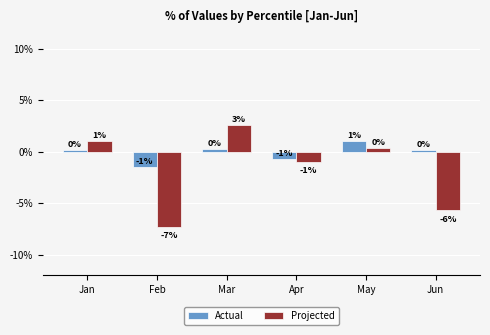

Rank the categories by Actual value from lowest to highest.

Feb, Apr, Jun, Jan, Mar, May